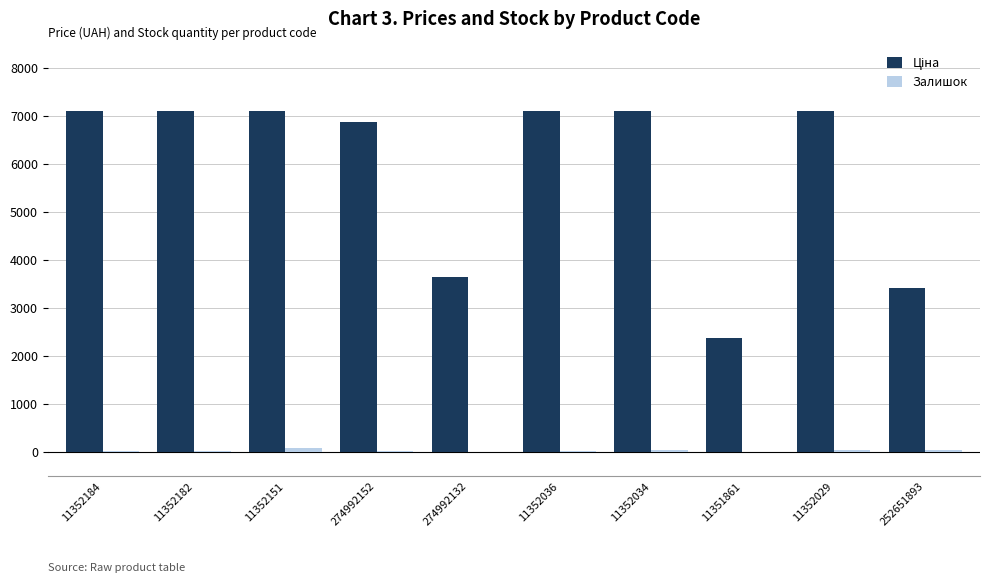

What is the maximum value shown in the chart?

7098.8